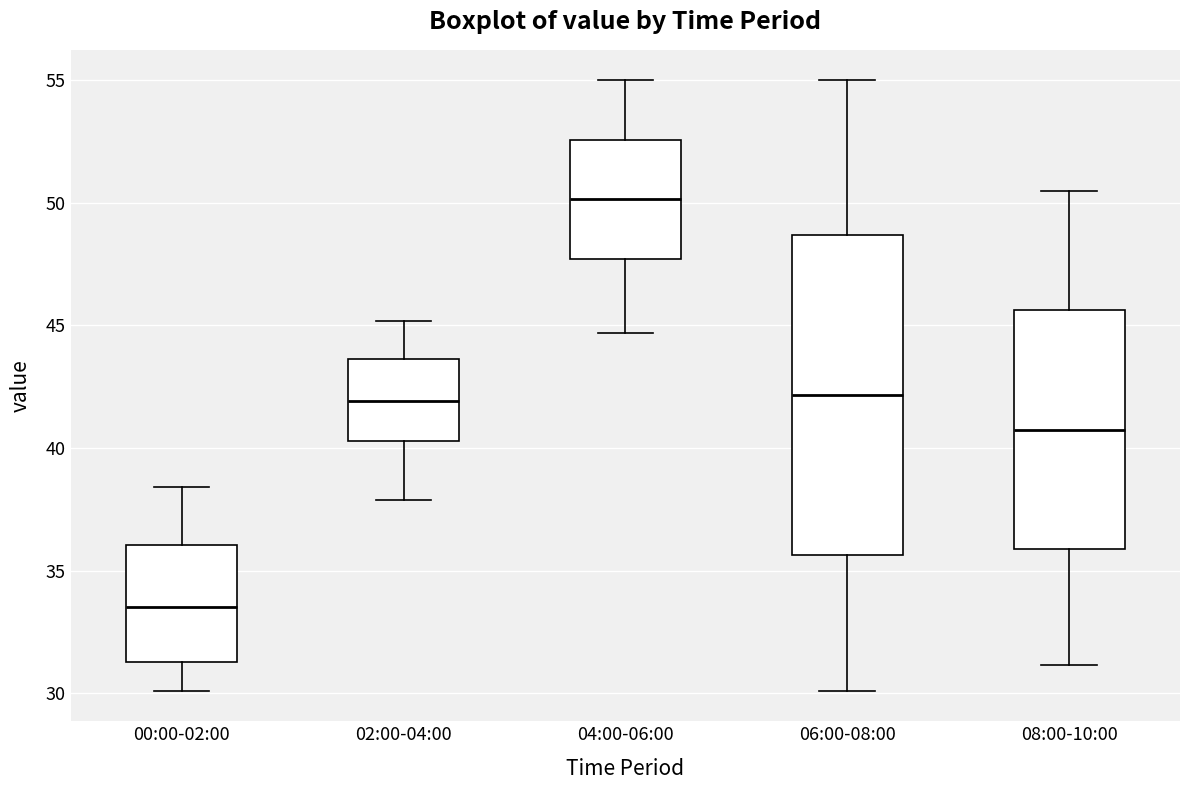

Reading left to right, read every box against the y-axis: the position of its median line, the range the box covers, and the ends of its whiskers. The values are not printed on the chart, so give them approximately, as read against the axis.

00:00-02:00: median 33.5, box 31.5 to 36.0, whiskers 30.0 to 38.5
02:00-04:00: median 42.0, box 40.5 to 43.5, whiskers 38.0 to 45.0
04:00-06:00: median 50.0, box 47.5 to 52.5, whiskers 44.5 to 55.0
06:00-08:00: median 42.0, box 35.5 to 48.5, whiskers 30.0 to 55.0
08:00-10:00: median 41.0, box 36.0 to 45.5, whiskers 31.0 to 50.5